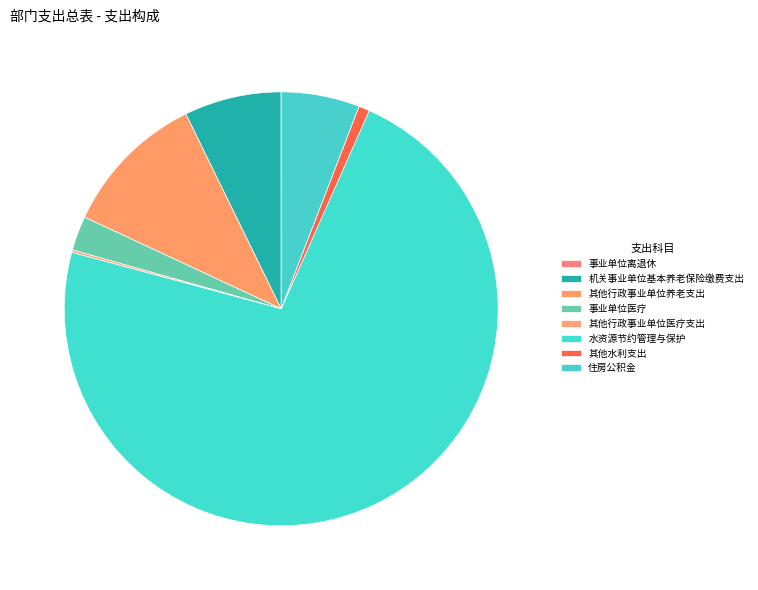

Which category has the smallest portion of the pie?

事业单位离退休